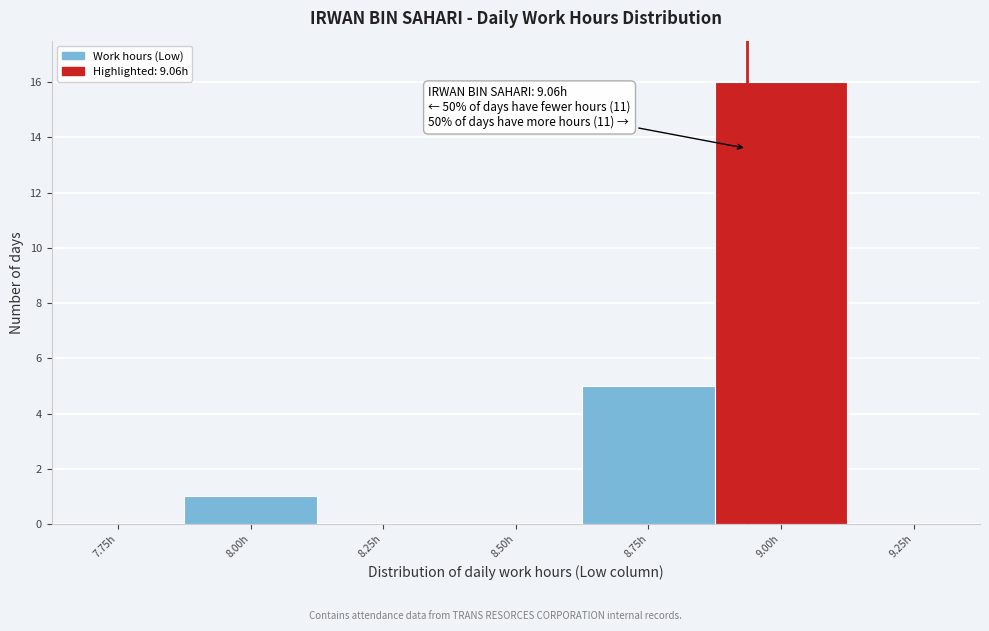

Reading left to right, extract all data points from this chart.

7.75h=0	8.00h=1	8.25h=0	8.50h=0	8.75h=5	9.00h=16	9.25h=0